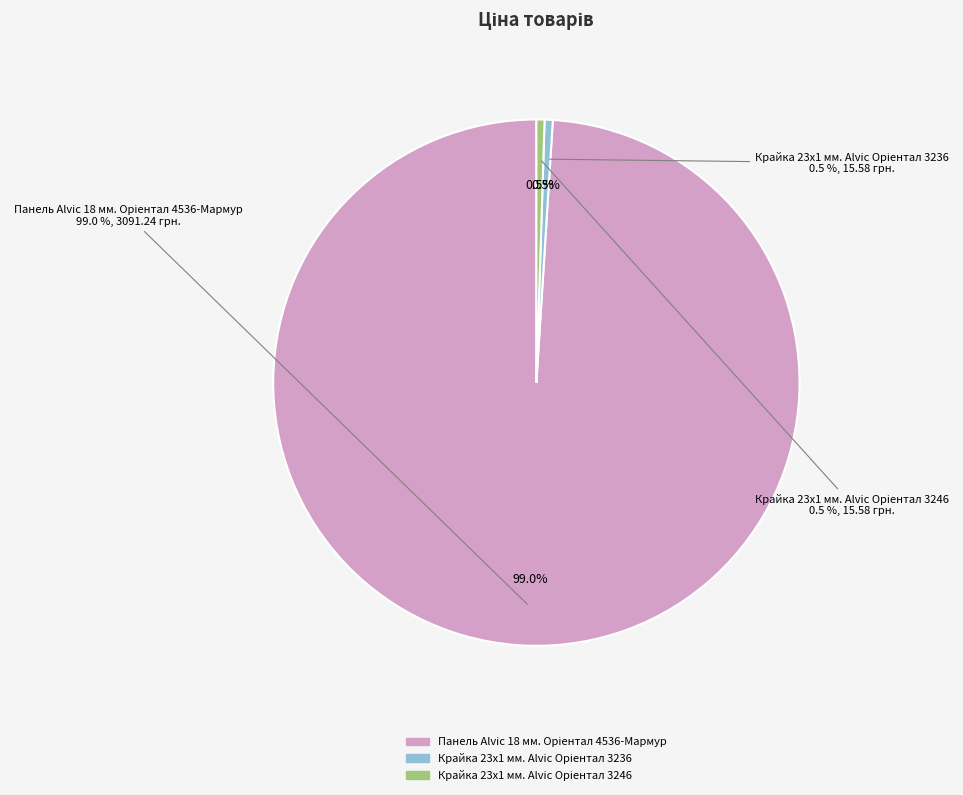

Between Крайка 23x1 мм. Alvic Oріентал 3246 and Панель Alvic 18 мм. Oріентал 4536-Мармур, which is larger?

Панель Alvic 18 мм. Oріентал 4536-Мармур